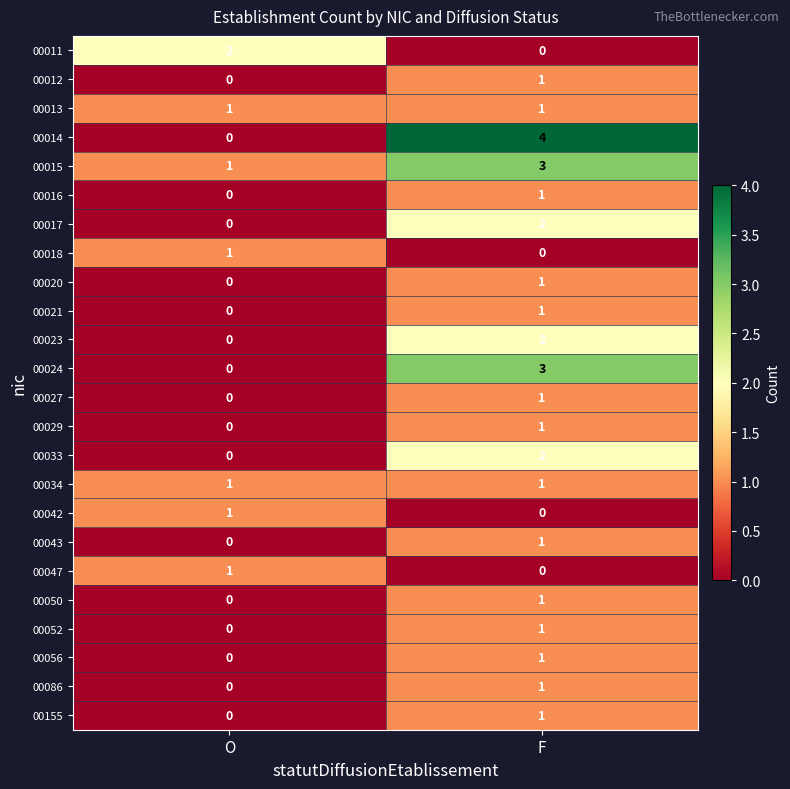

At which label is 00047 closest to 0?

F